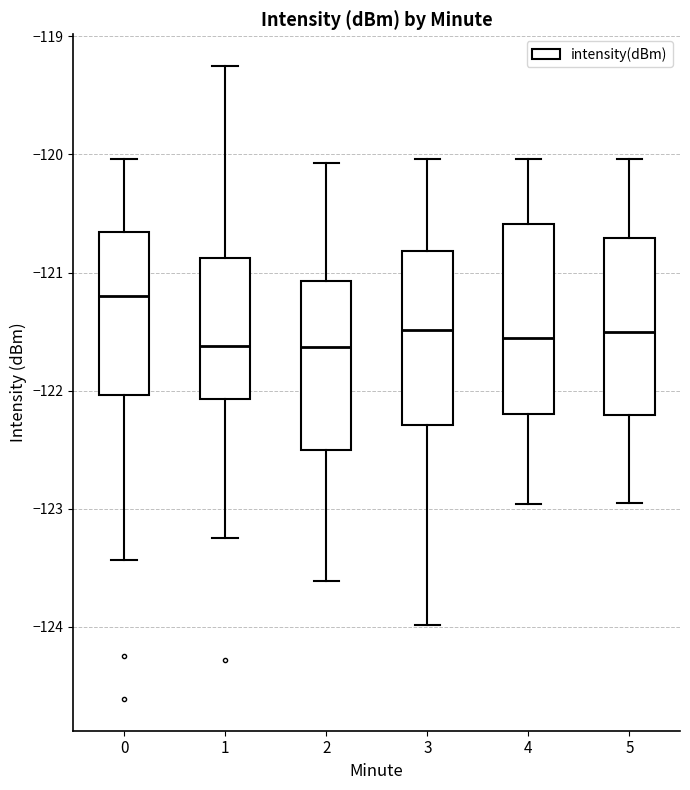

Where does the upper whisker of the box at x = 2 end on the y-axis? The values are not printed on the chart, so give them approximately, as read against the axis.

-120.1